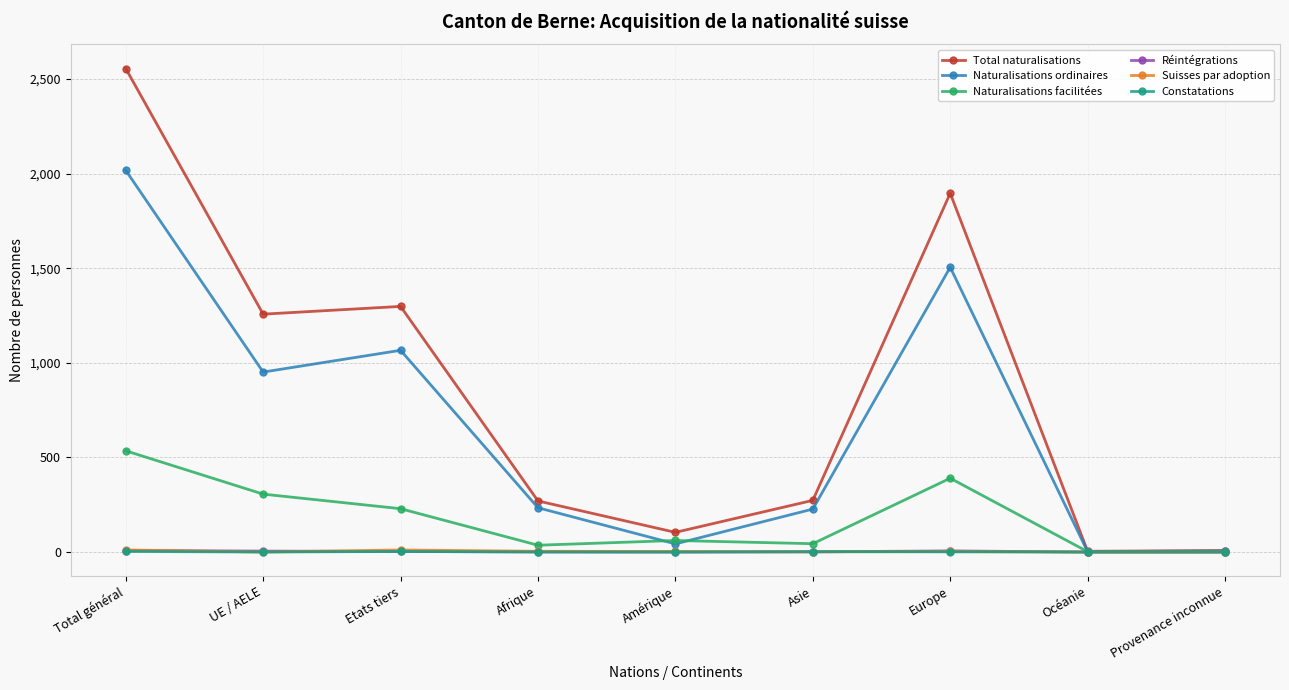

What is the sum of all Suisses par adoption values?

33